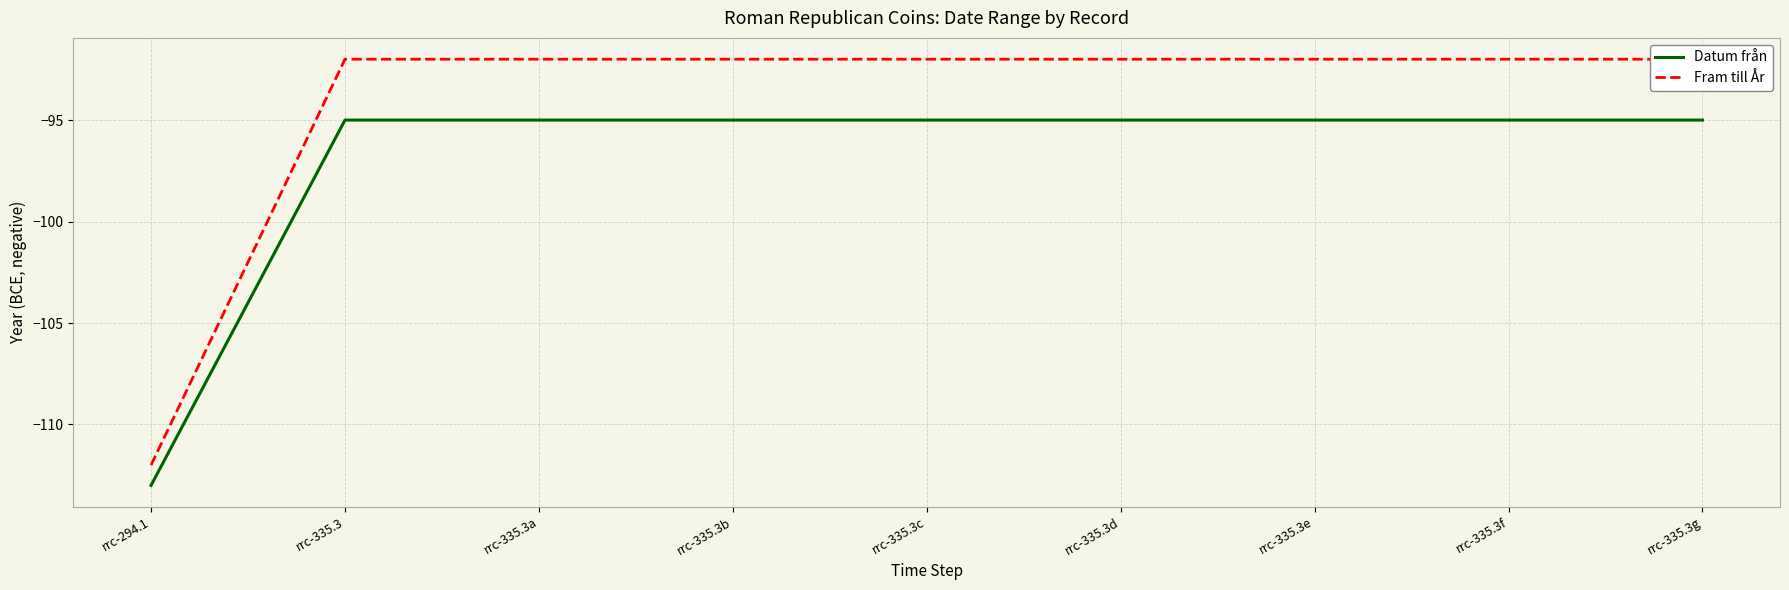

Which has a higher value, rrc-335.3a or rrc-335.3b?

rrc-335.3a